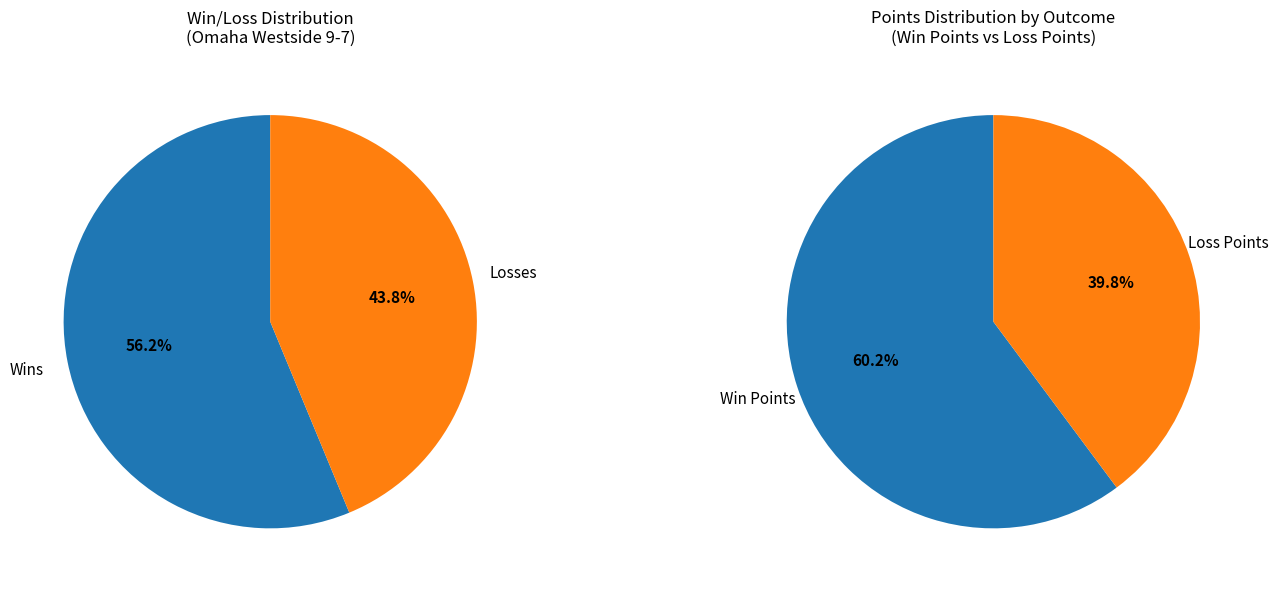

To the nearest percent, what is the difference between the W and L slice percentages?

12%